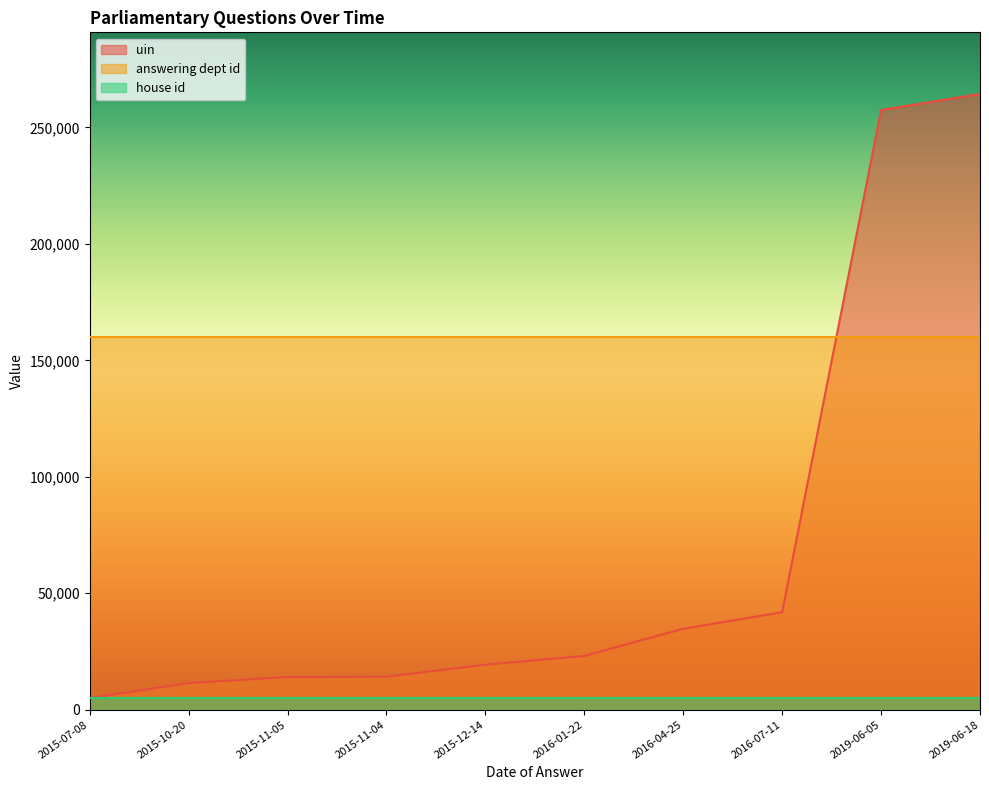

Read the house id value at 2019-06-05.

5000